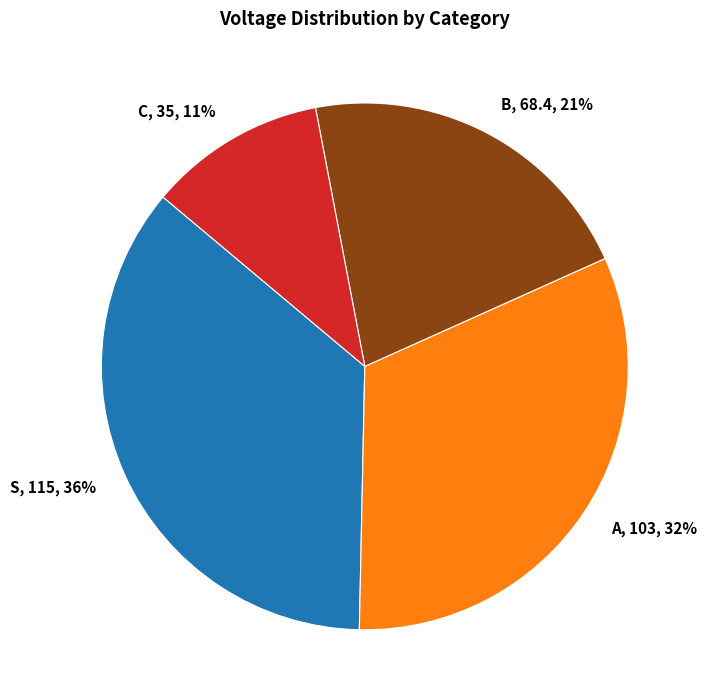

Is there a majority slice in this chart?

No